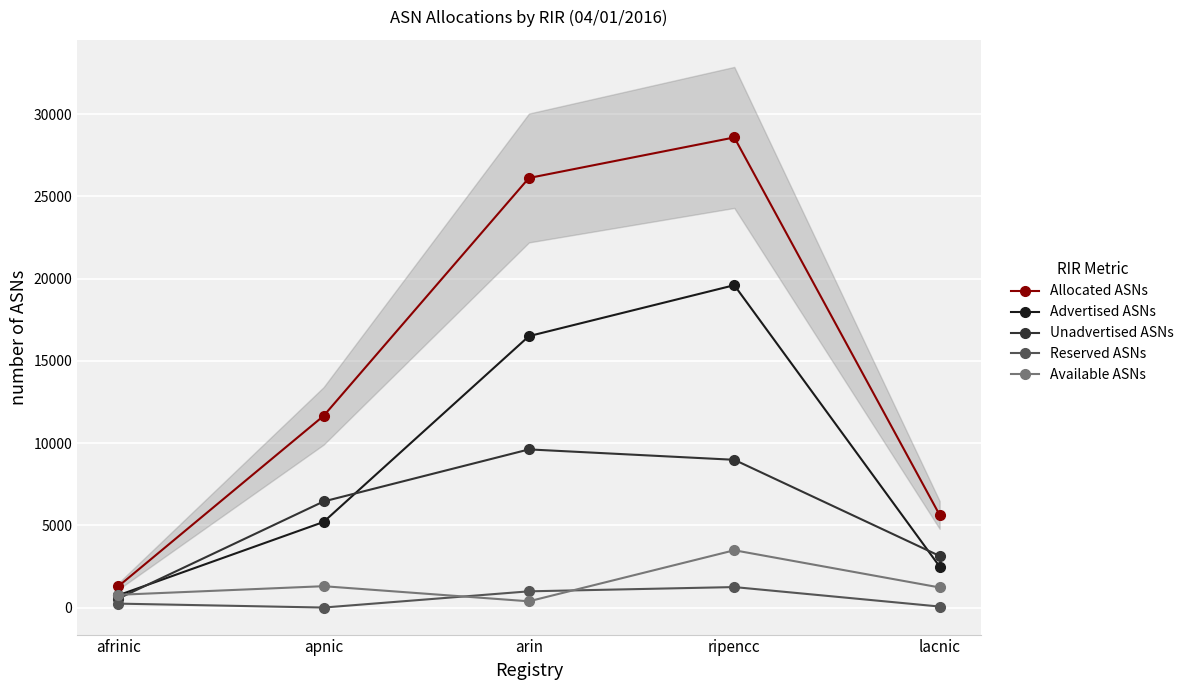

What is the label of the 4th point from the left?

ripencc